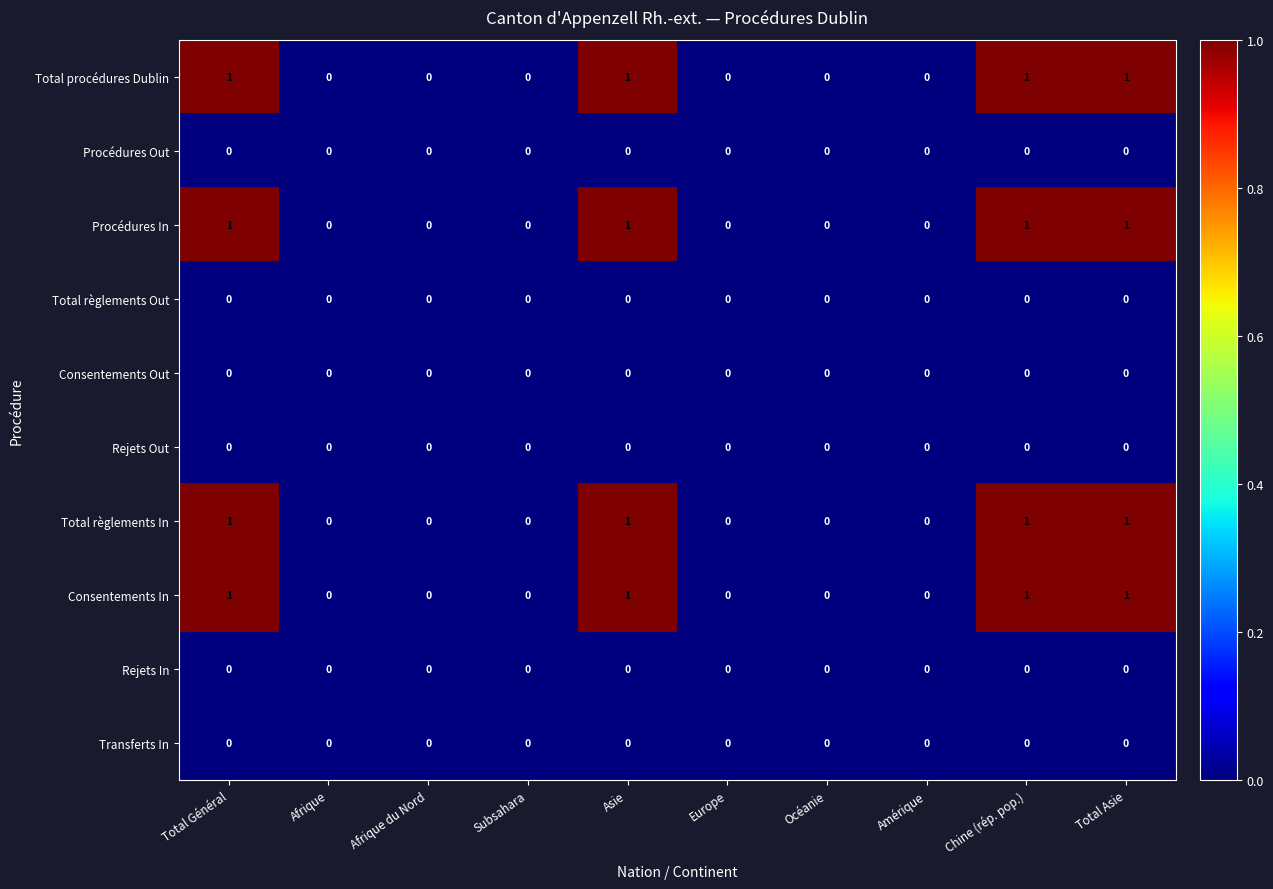

Count the number of categories in the chart.

10